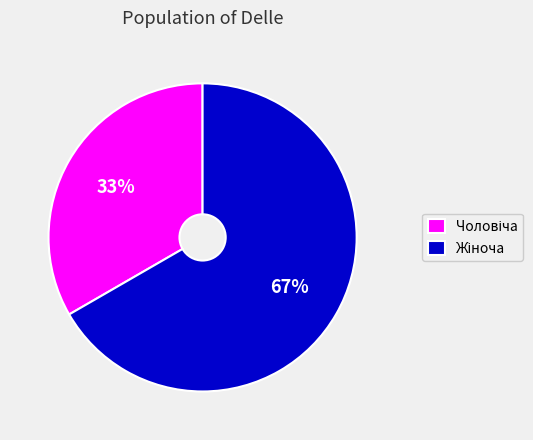

How many segments does this pie chart have?

2